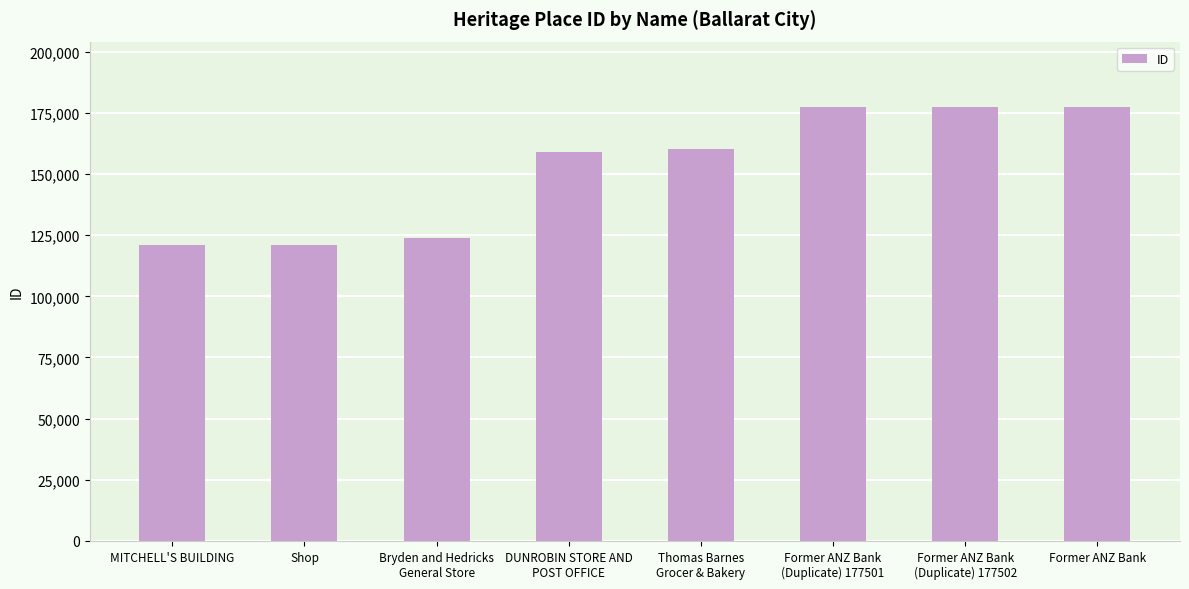

The value at Bryden and Hedricks
General Store is 65231. True or false?

False